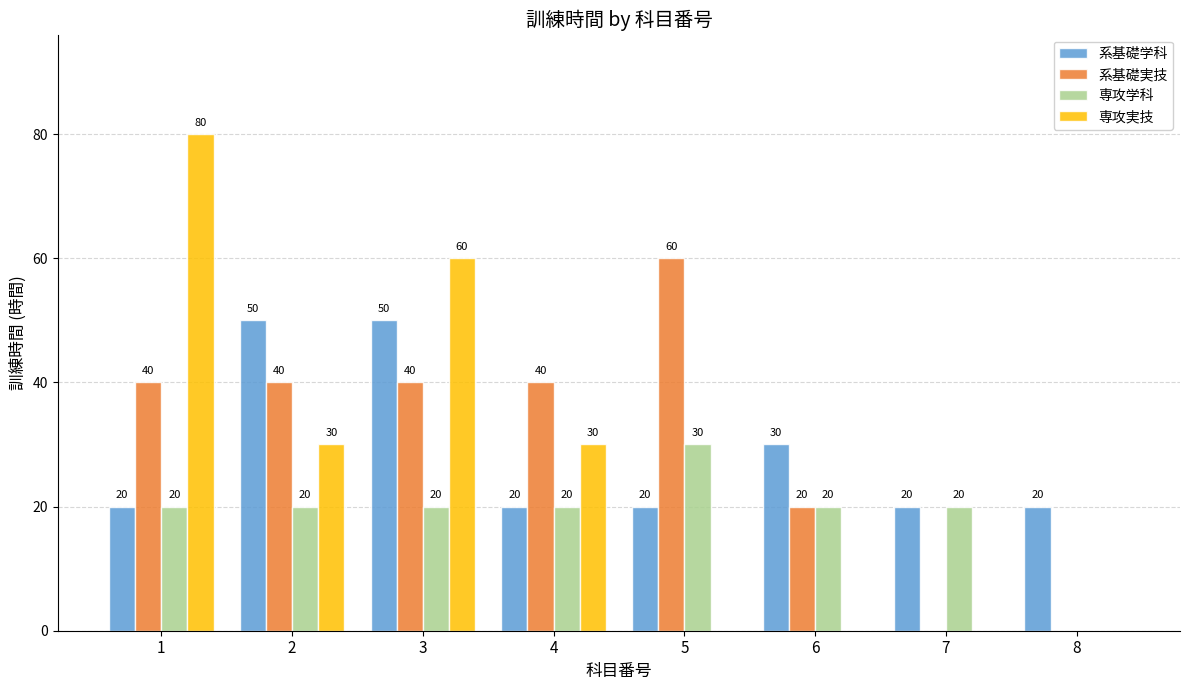

Read the 系基礎実技 value at 2, to the nearest 10.

40